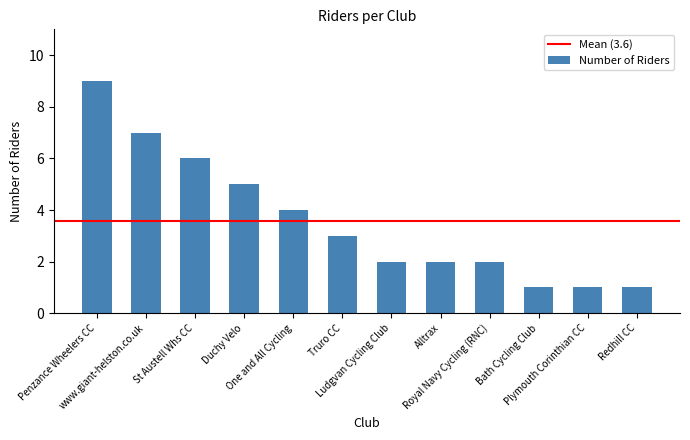

What is the sum of all values?

43